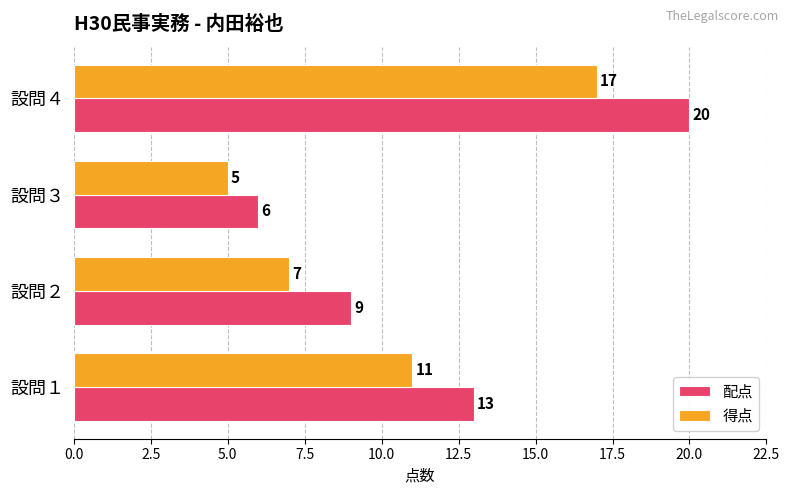

What is the maximum value shown in the chart?

20